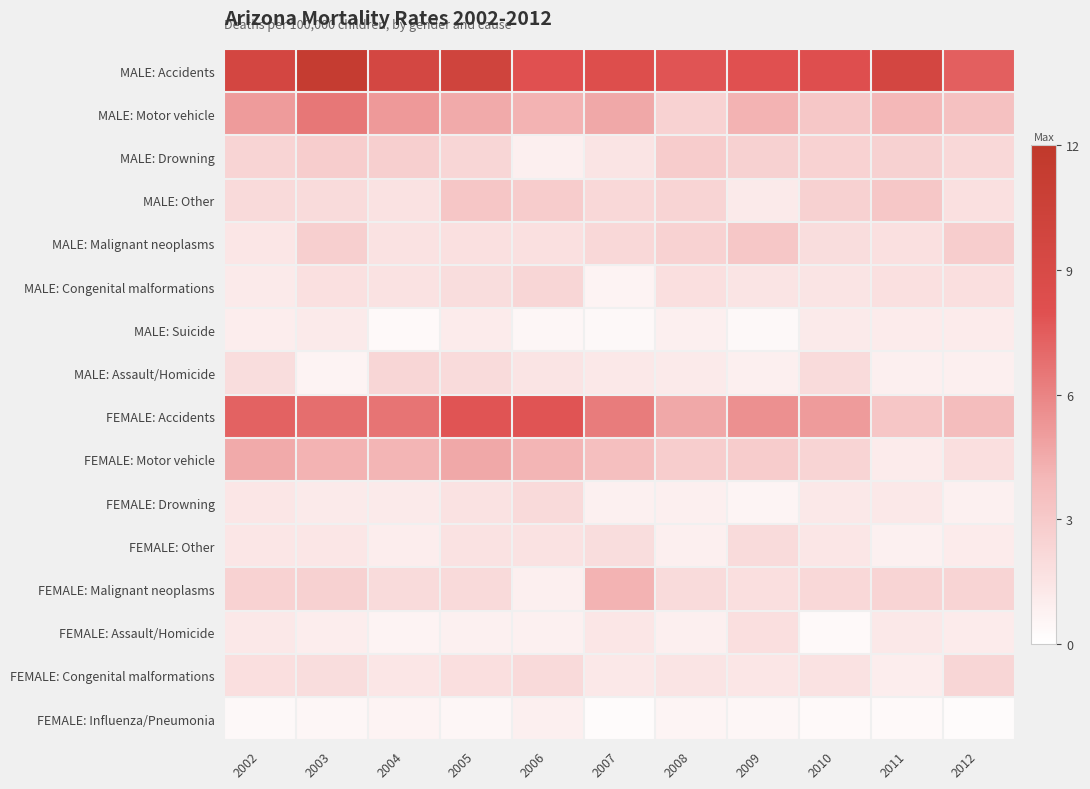

Reading right to left, extract all data points from this chart.

MALE: Accidents: 2012=7.4	2011=9.6	2010=8.2	2009=8.0	2008=7.8	2007=8.3	2006=8.0	2005=10.0	2004=9.5	2003=11.3	2002=9.6
MALE: Motor vehicle: 2012=3.5	2011=4.0	2010=3.1	2009=4.2	2008=2.5	2007=4.6	2006=4.2	2005=4.5	2004=5.2	2003=6.5	2002=5.1
MALE: Drowning: 2012=2.2	2011=2.6	2010=2.5	2009=2.6	2008=2.9	2007=1.5	2006=0.9	2005=2.3	2004=2.7	2003=2.8	2002=2.4
MALE: Other: 2012=1.7	2011=3.1	2010=2.6	2009=1.2	2008=2.4	2007=2.2	2006=2.9	2005=3.2	2004=1.6	2003=2.0	2002=2.1
MALE: Malignant neoplasms: 2012=2.8	2011=1.7	2010=1.9	2009=3.1	2008=2.5	2007=2.2	2006=1.7	2005=1.7	2004=1.6	2003=2.7	2002=1.4
MALE: Congenital malformations: 2012=1.8	2011=1.7	2010=1.5	2009=1.5	2008=1.8	2007=0.7	2006=2.3	2005=1.9	2004=1.6	2003=1.7	2002=1.2
MALE: Suicide: 2012=1.1	2011=1.1	2010=1.2	2009=0.4	2008=0.9	2007=0.4	2006=0.5	2005=1.1	2004=0.3	2003=1.2	2002=1.0
MALE: Assault/Homicide: 2012=0.9	2011=0.9	2010=2.0	2009=0.9	2008=1.2	2007=1.3	2006=1.5	2005=2.0	2004=2.3	2003=0.7	2002=1.9
FEMALE: Accidents: 2012=3.7	2011=3.2	2010=5.1	2009=5.5	2008=4.6	2007=6.3	2006=7.8	2005=7.8	2004=6.6	2003=6.8	2002=7.3
FEMALE: Motor vehicle: 2012=1.8	2011=1.1	2010=2.4	2009=2.9	2008=2.8	2007=3.6	2006=4.1	2005=4.6	2004=4.1	2003=4.2	2002=4.5
FEMALE: Drowning: 2012=0.8	2011=1.3	2010=1.3	2009=0.6	2008=0.9	2007=0.8	2006=2.1	2005=1.6	2004=1.2	2003=1.2	2002=1.4
FEMALE: Other: 2012=1.1	2011=0.8	2010=1.4	2009=2.0	2008=0.9	2007=1.9	2006=1.6	2005=1.6	2004=1.0	2003=1.4	2002=1.4
FEMALE: Malignant neoplasms: 2012=2.4	2011=2.4	2010=2.2	2009=1.8	2008=2.0	2007=4.2	2006=0.9	2005=2.1	2004=2.0	2003=2.6	2002=2.5
FEMALE: Assault/Homicide: 2012=1.1	2011=1.3	2010=0.3	2009=1.8	2008=0.9	2007=1.4	2006=0.8	2005=0.8	2004=0.7	2003=1.0	2002=1.3
FEMALE: Congenital malformations: 2012=2.3	2011=1.0	2010=1.6	2009=1.4	2008=1.5	2007=1.3	2006=2.1	2005=1.8	2004=1.4	2003=1.9	2002=1.8
FEMALE: Influenza/Pneumonia: 2012=0.2	2011=0.3	2010=0.3	2009=0.5	2008=0.6	2007=0.2	2006=0.9	2005=0.5	2004=0.7	2003=0.5	2002=0.4